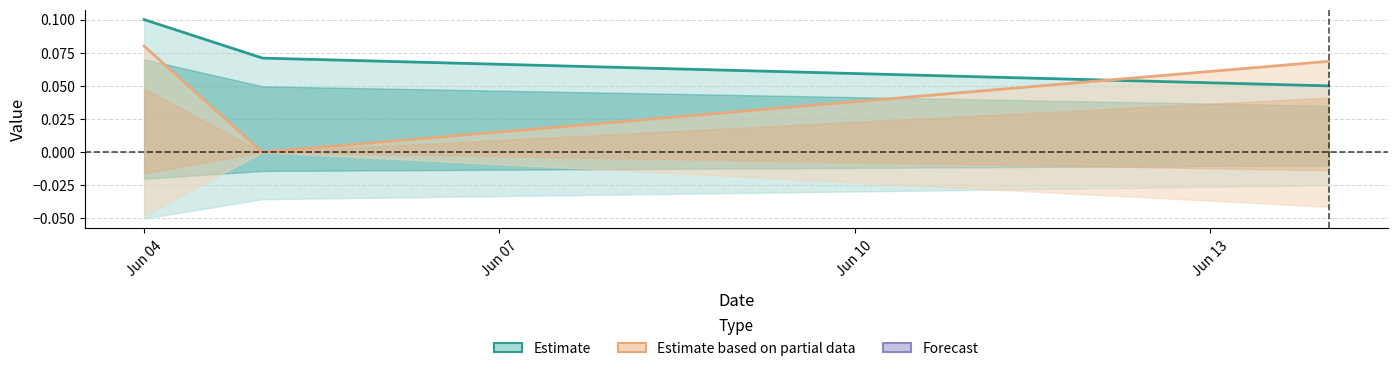

Is it true that the value at 2021-06-05 is 0.0?

False